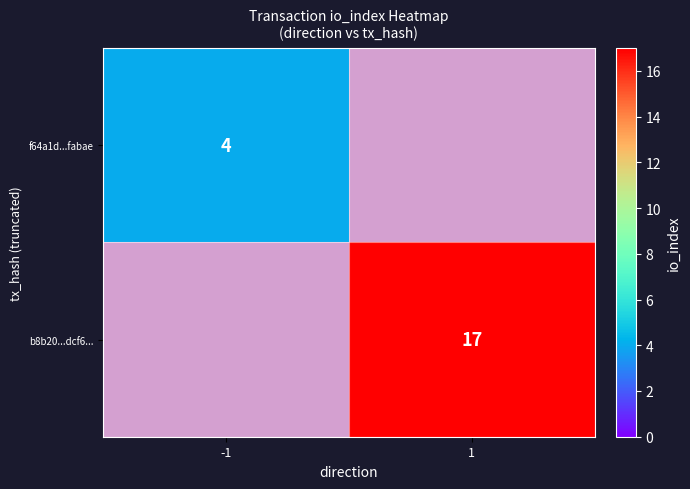

The value of f64a1d...fabae at -1 is 1. True or false?

False